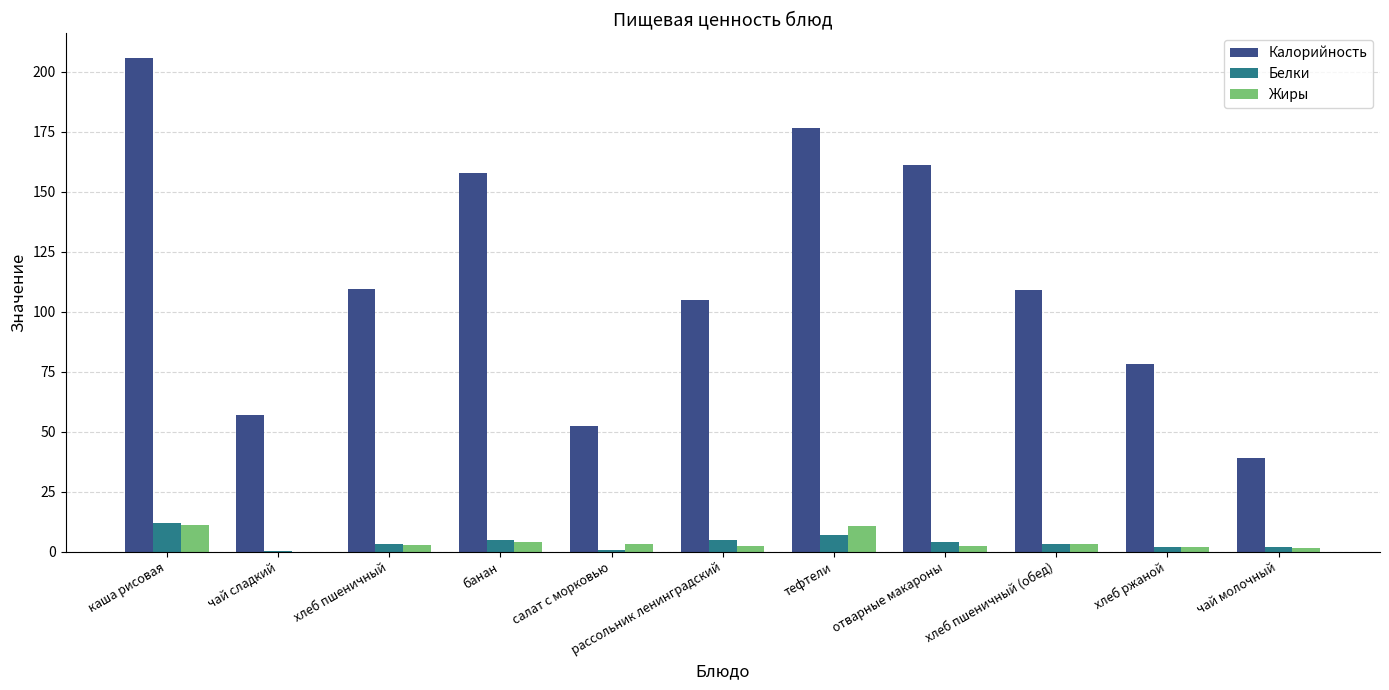

Is the value of Жиры at чай молочный greater than the value of Калорийность at рассольник ленинградский?

No